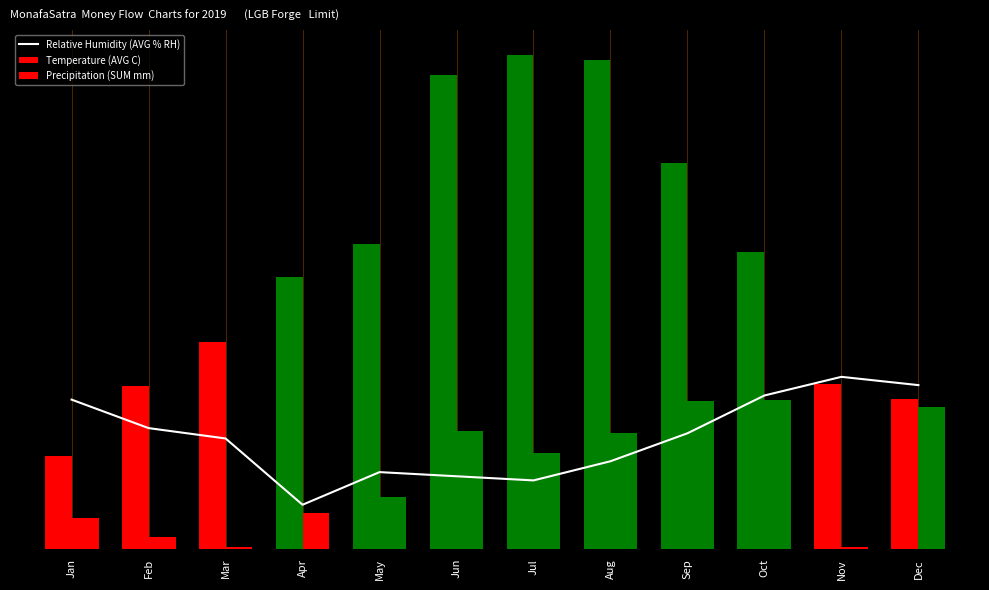

List the labels in order of value, smallest first.

Apr, Jul, Jun, May, Aug, Mar, Sep, Feb, Jan, Oct, Dec, Nov